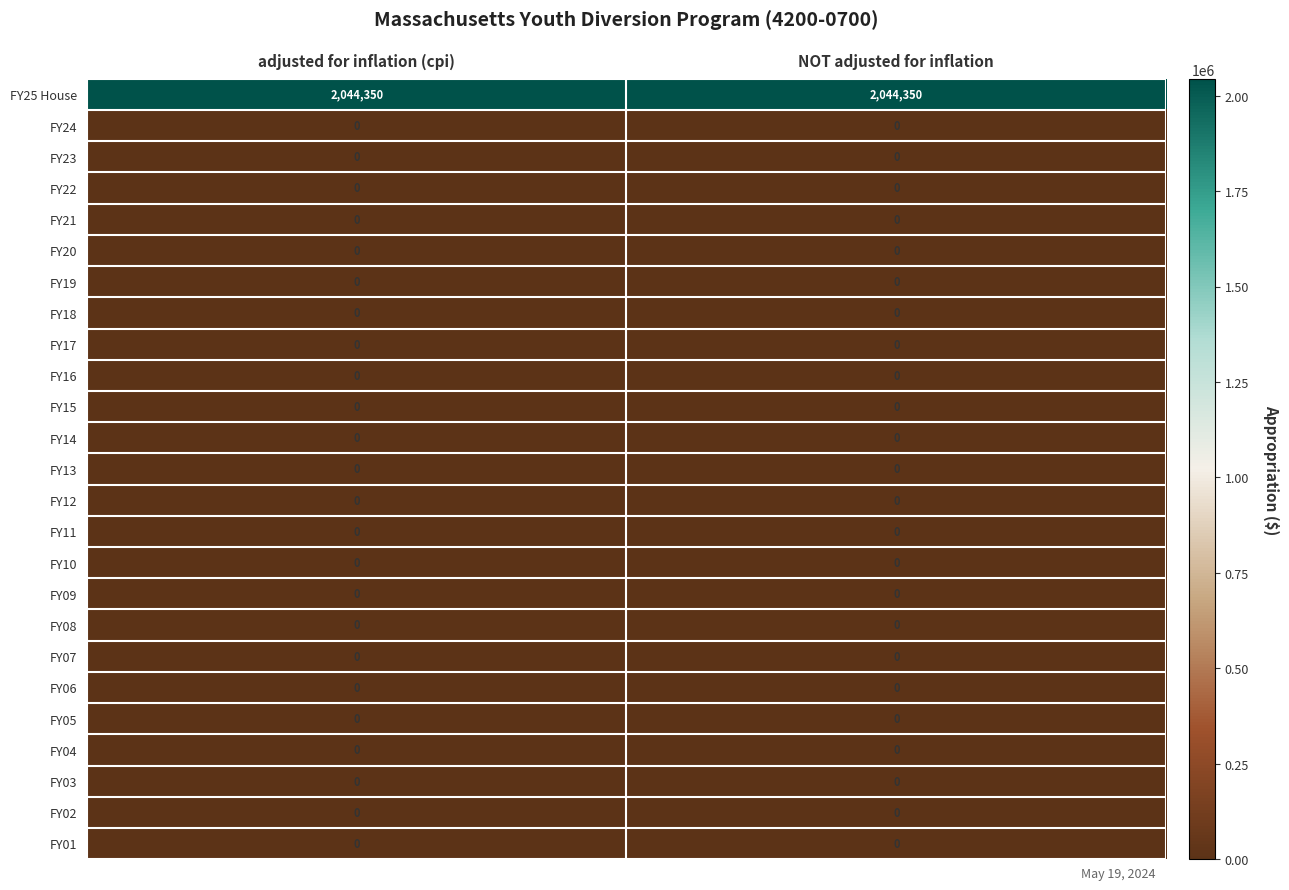

What is the maximum value shown in the chart?

2044350